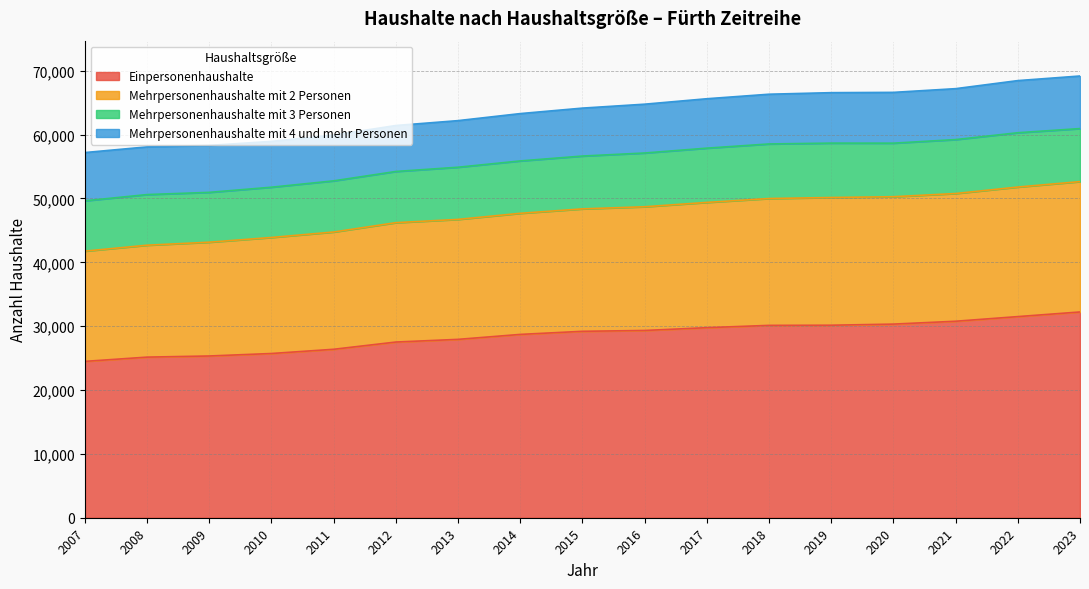

What is the difference between the second highest and minimum values in the Einpersonenhaushalte series?

7013